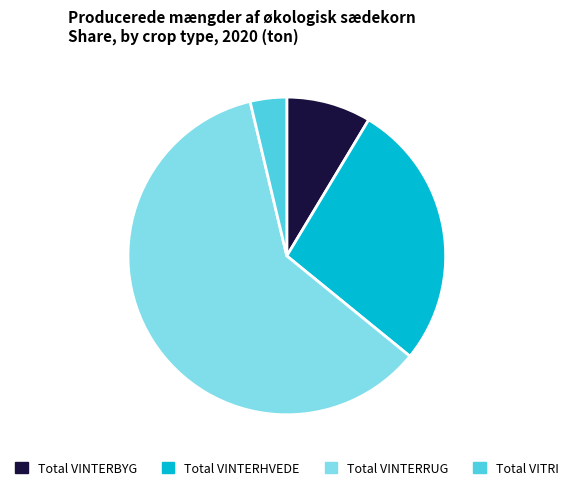

Is Total VINTERRUG the majority of the pie?

Yes